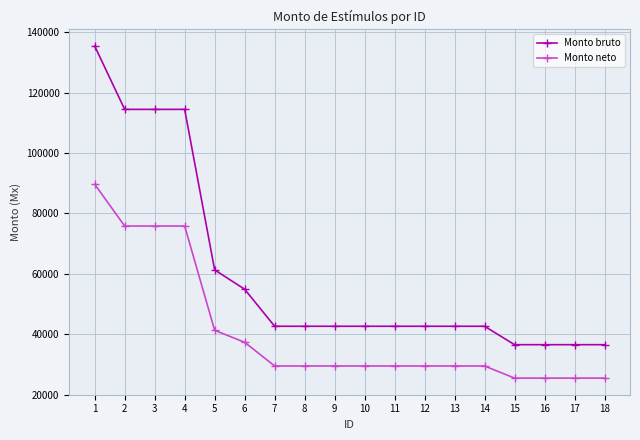

How many values in the Monto bruto series exceed 42642?

14